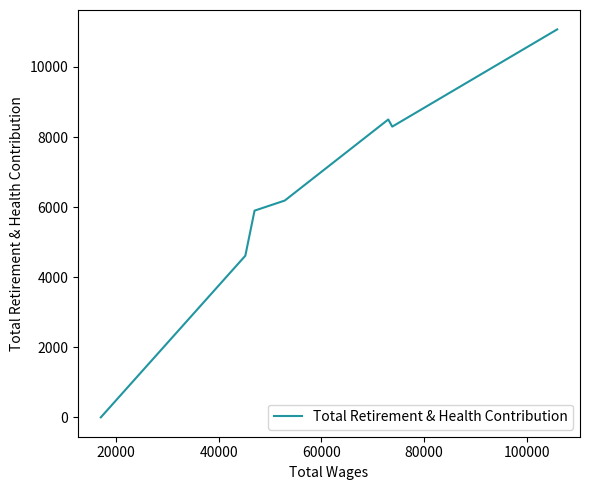

Does the chart display data point markers on the line(s)?

No